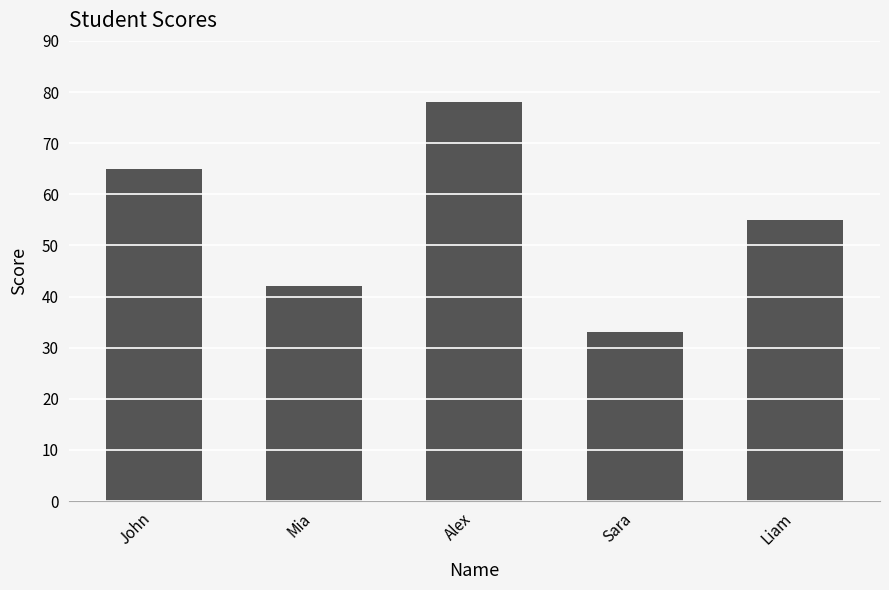

How many categories are shown in the chart?

5